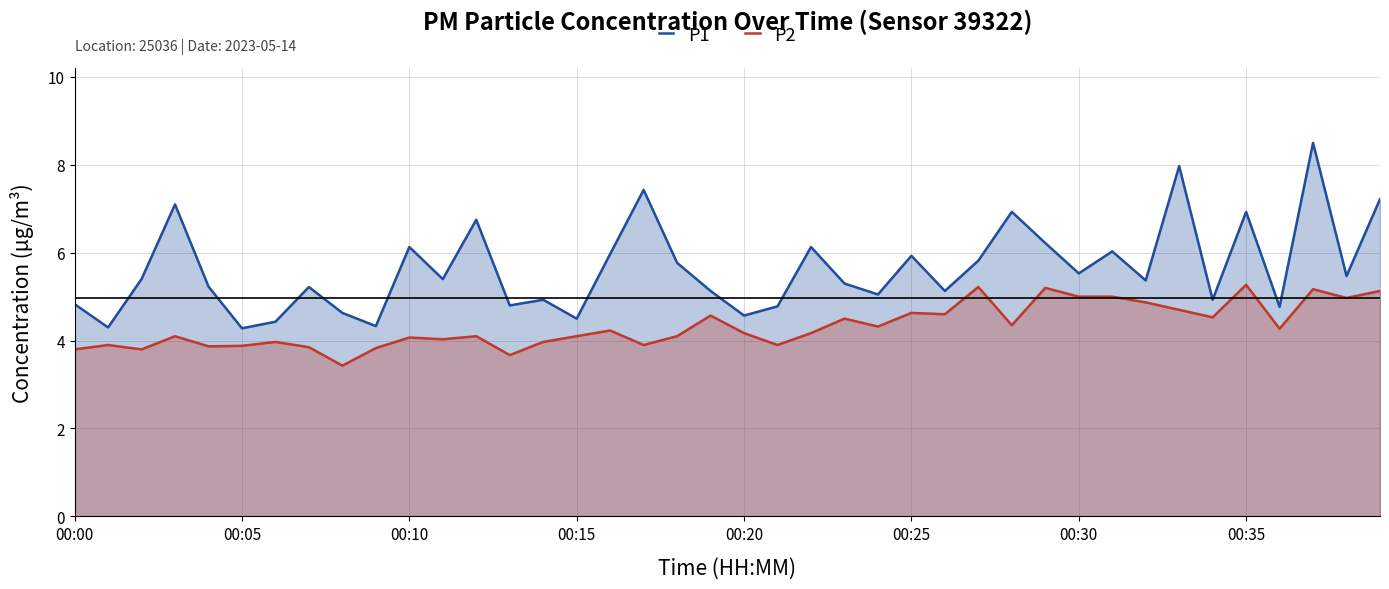

What is the approximate value of P2 at 00:35?

5.3